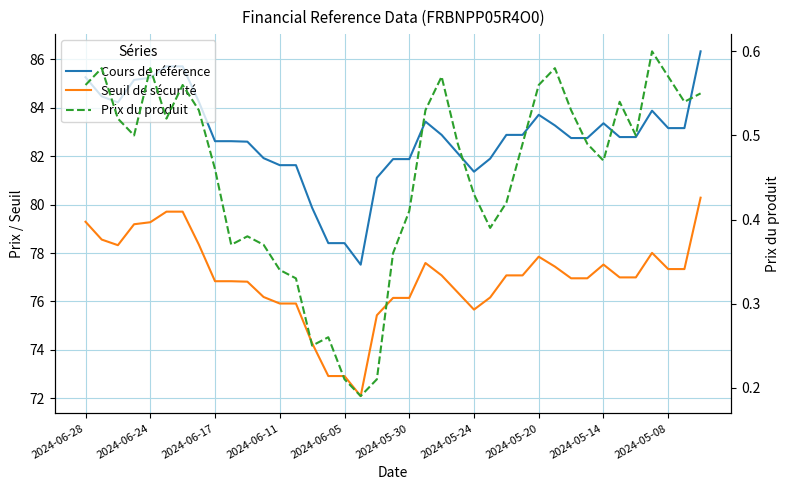

What is the minimum value shown in the chart?

0.2